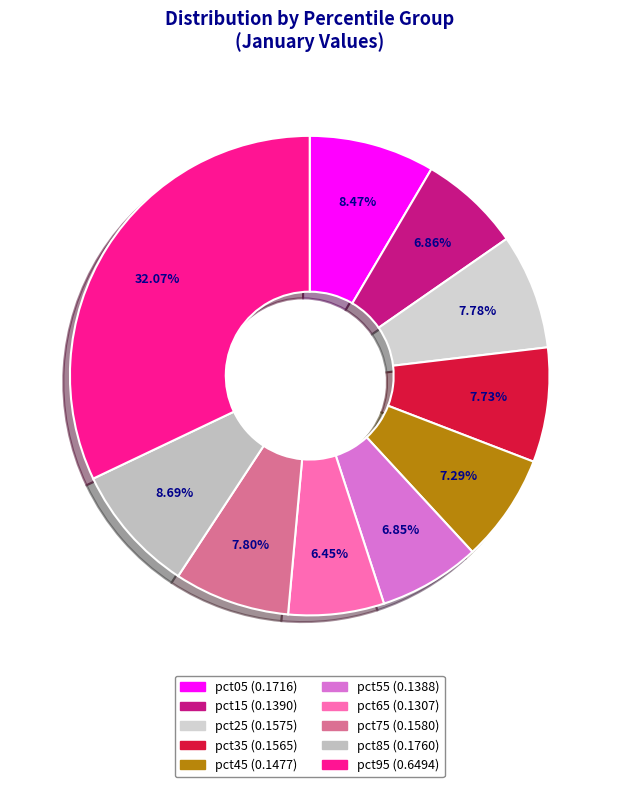

How much of the chart is everything except pct45?

92.7%